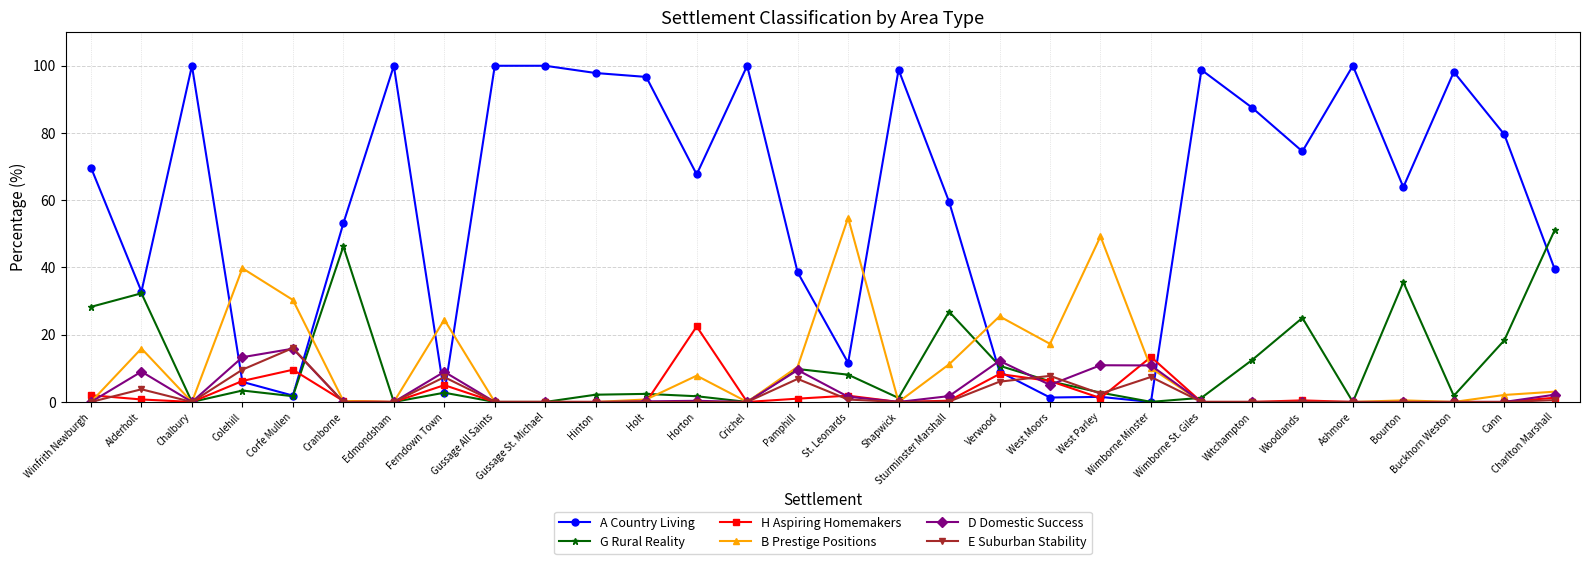

What is the maximum value for E Suburban Stability?

16.0